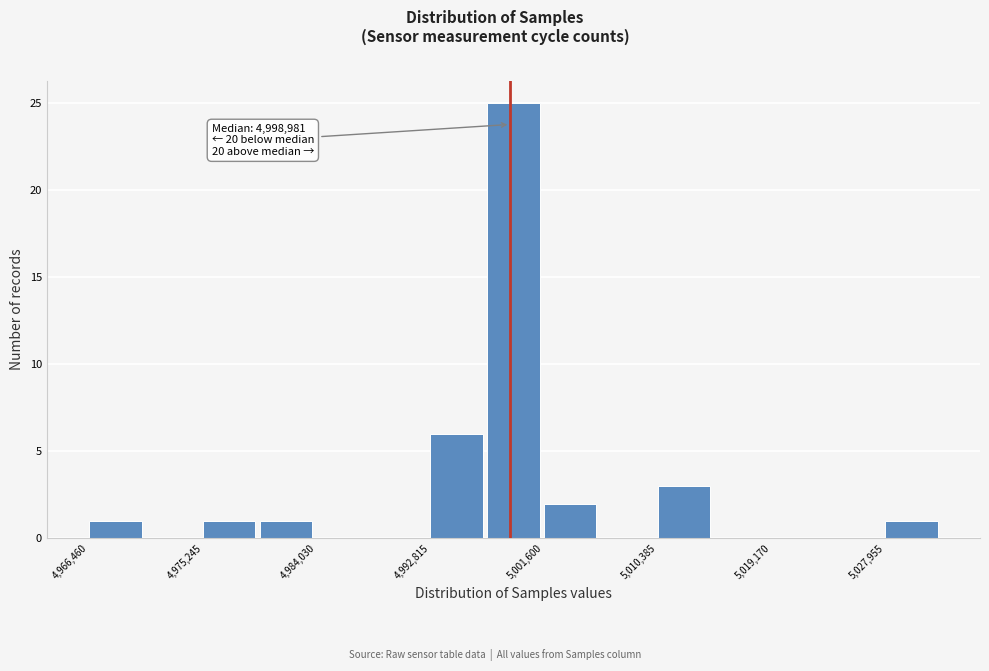

Which range on the x-axis has the tallest bar?

4997000 to 5002000